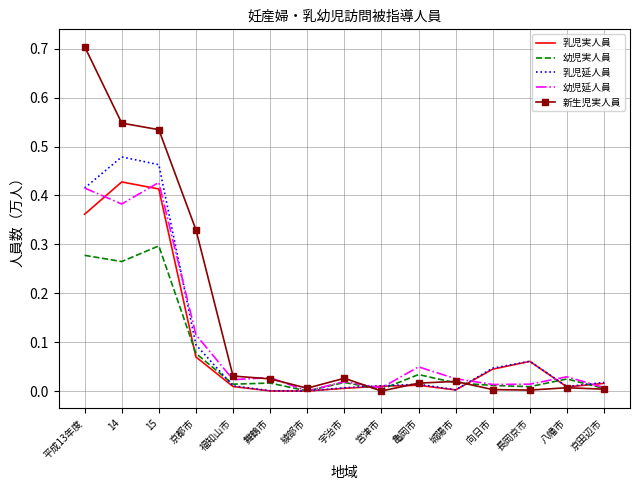

The value of 乳児延人員 at 宮津市 is 0.0. True or false?

True